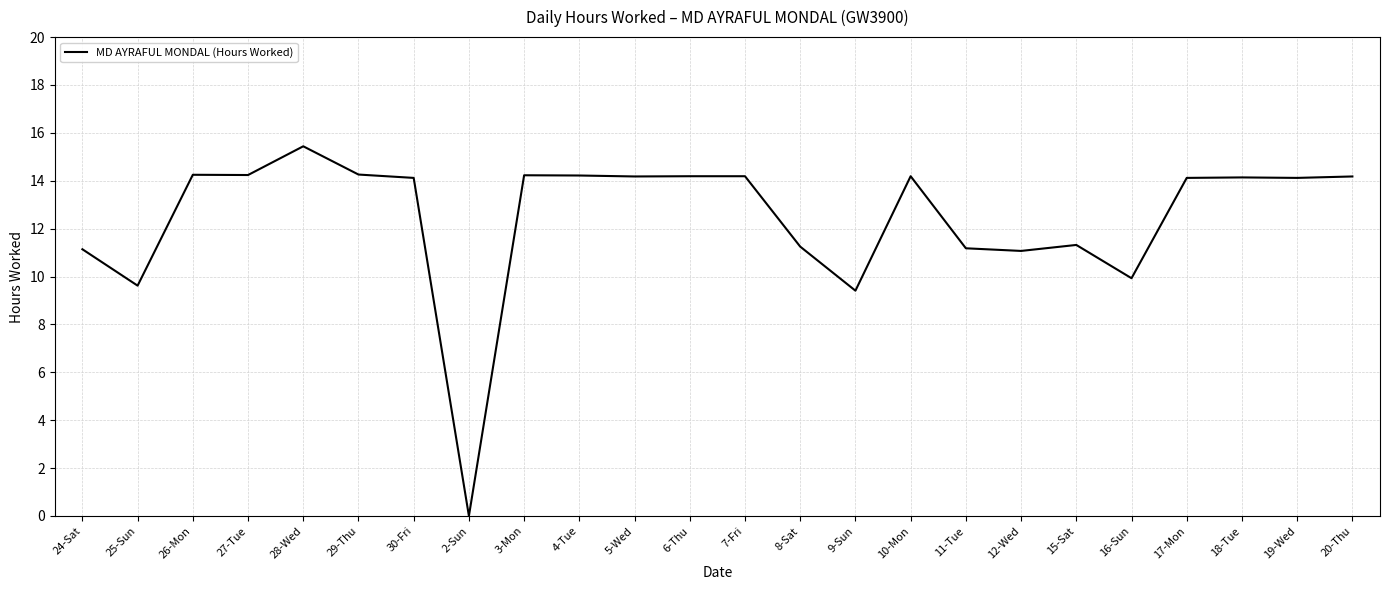

Which category has the highest value across all series?

28-Wed